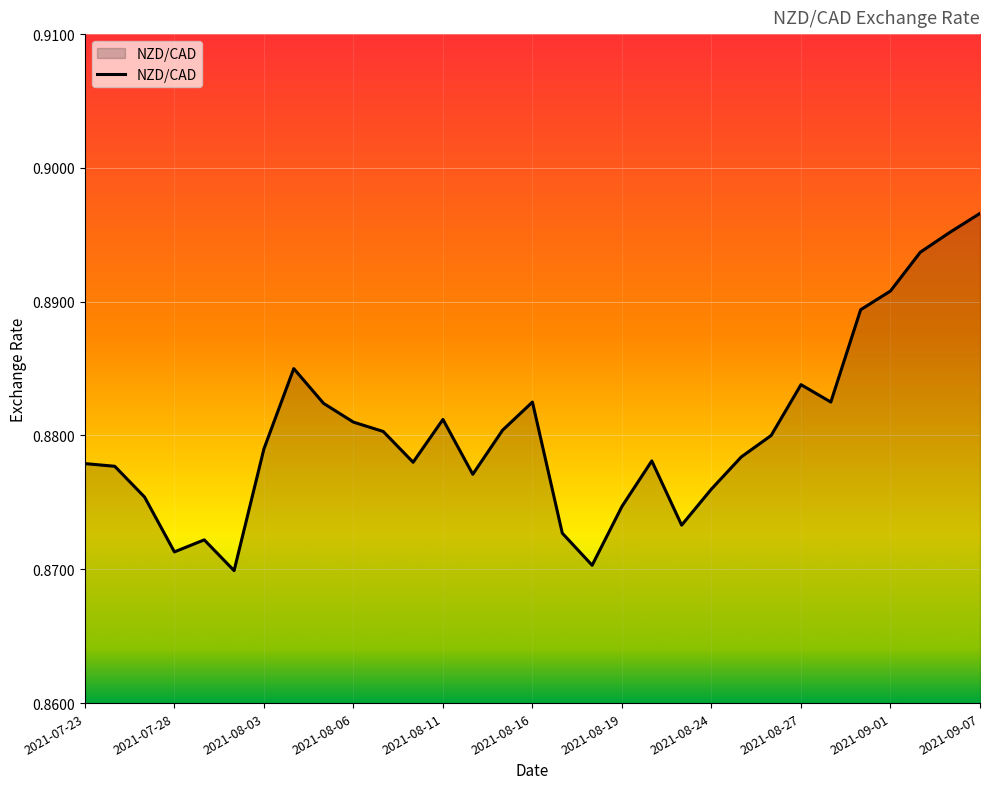

How many interior local valleys (lower than both neighbors) does the data have?

7